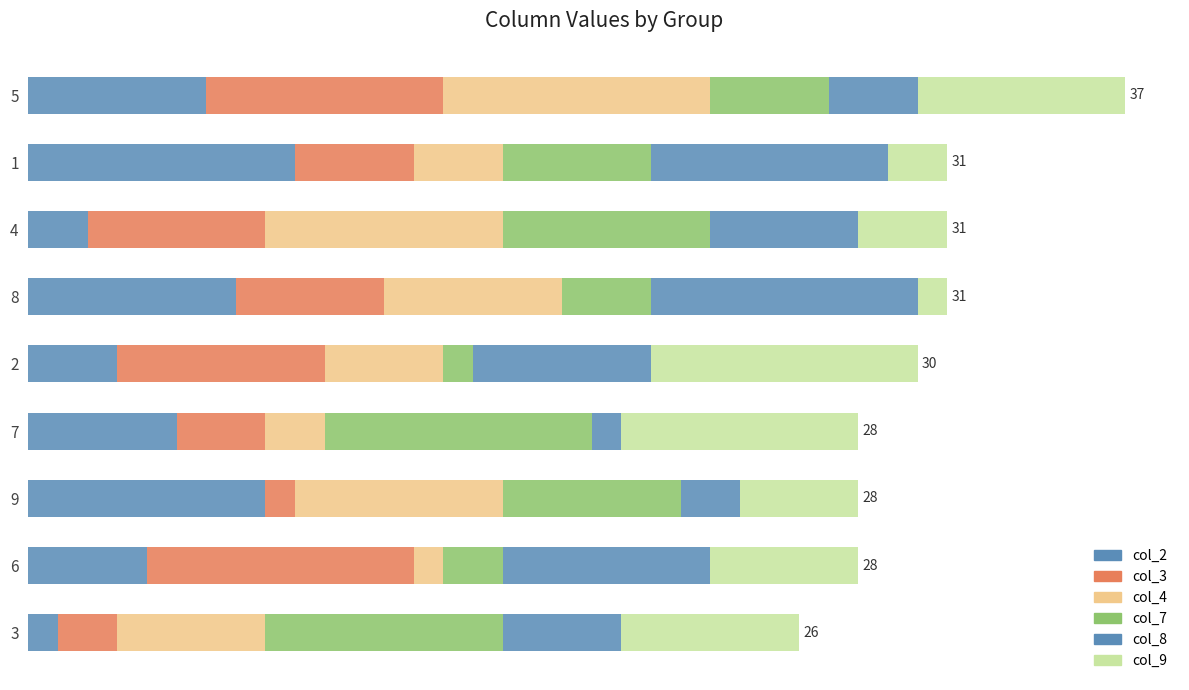

What is the value of the col_2 bar at the 9th from the left?

1